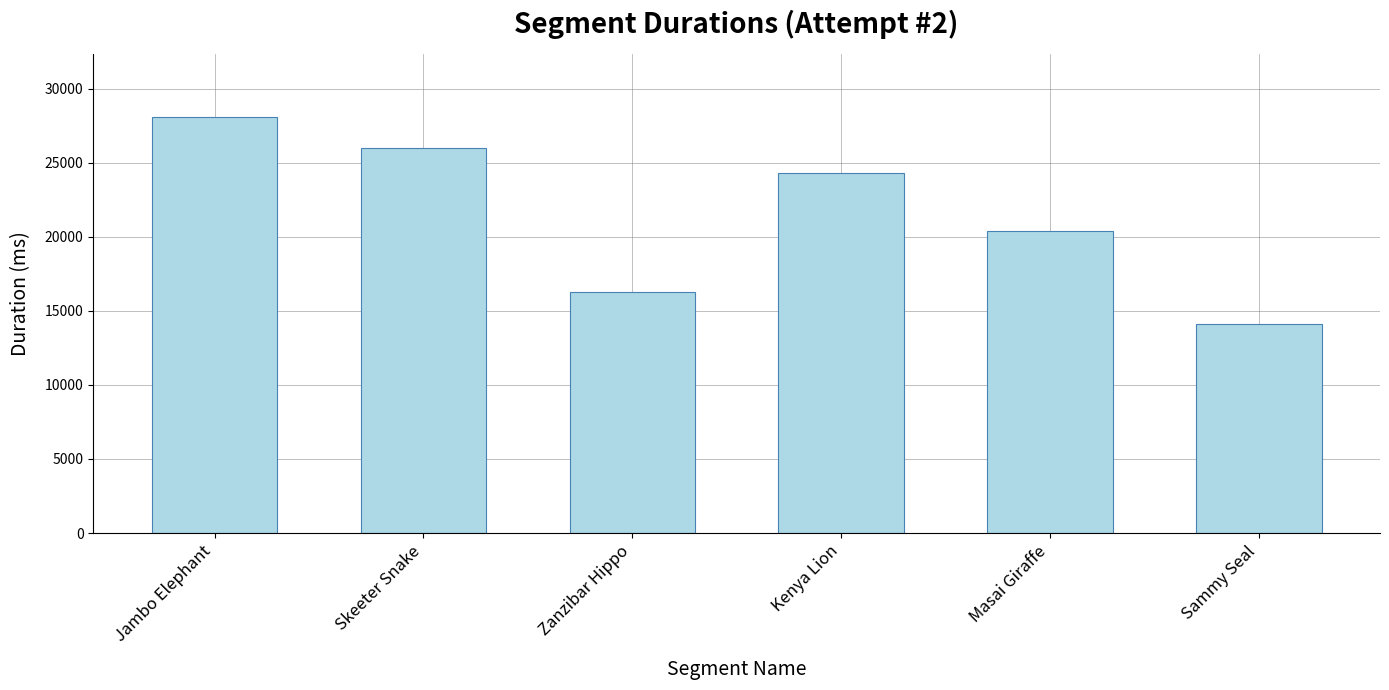

What is the greatest value displayed?

28120